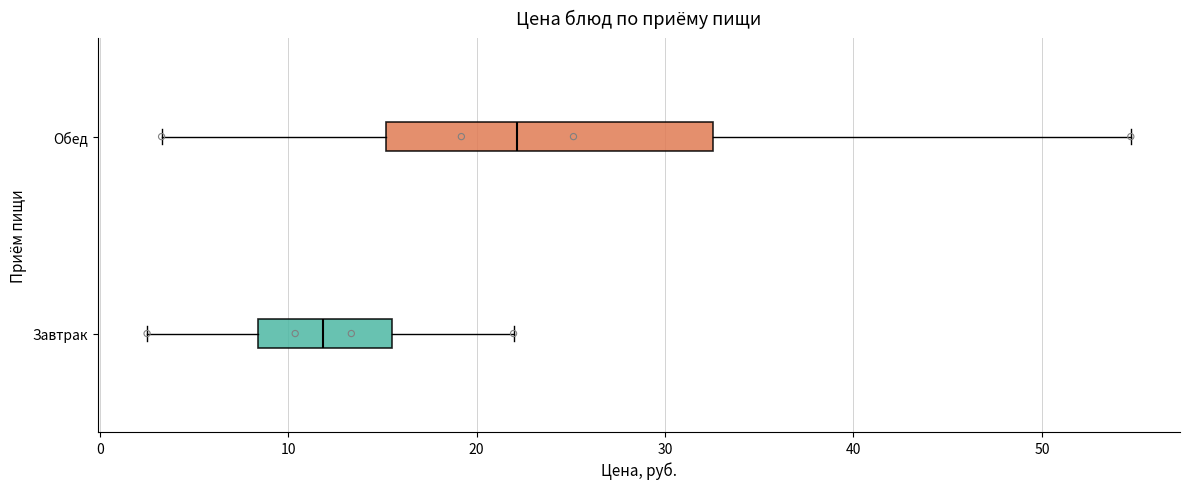

Where does the right whisker of the box for Завтрак end on the x-axis? The values are not printed on the chart, so give them approximately, as read against the axis.

22